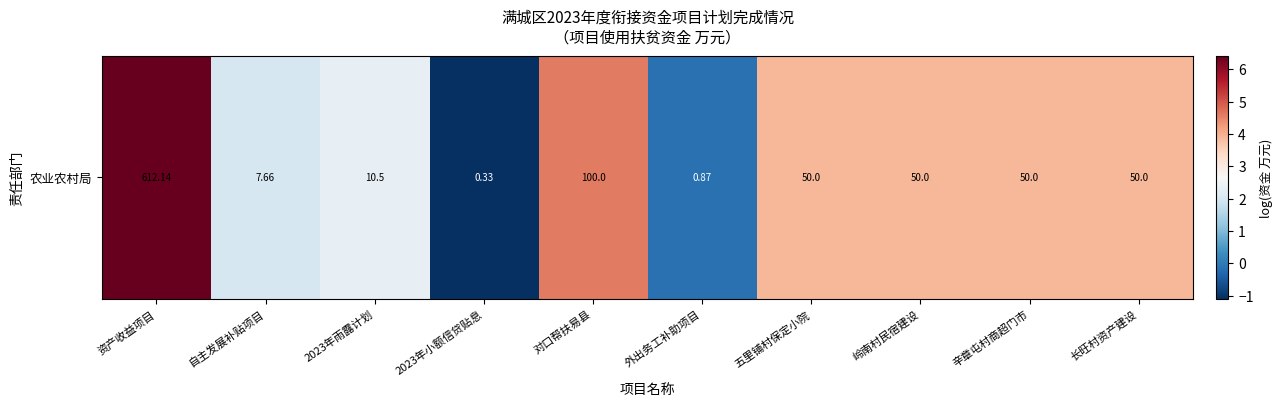

What is the maximum value shown in the chart?

6.4